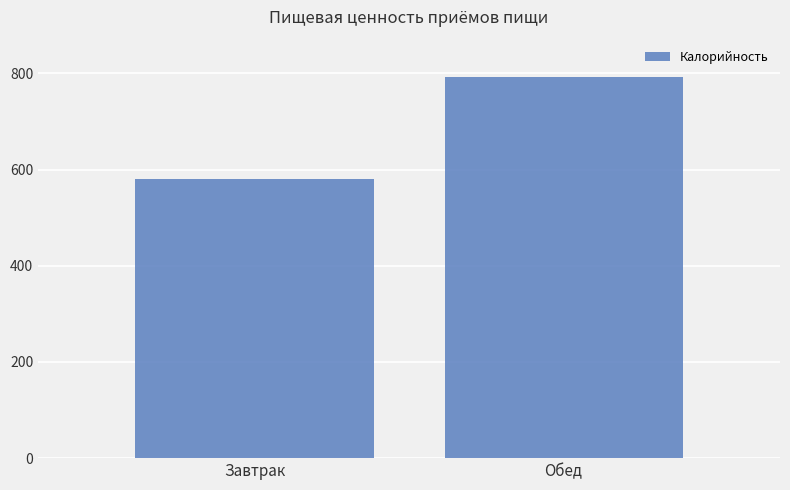

Which category has the highest value across all series?

Обед